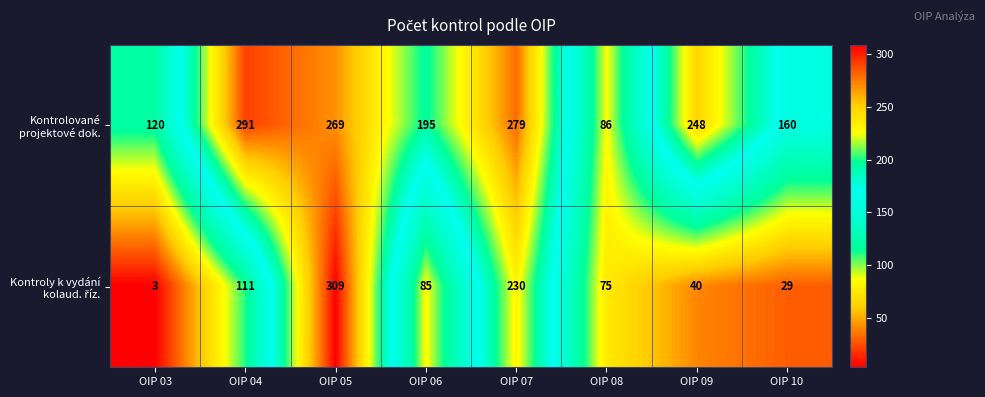

Which category has the lowest value across all series?

OIP 03